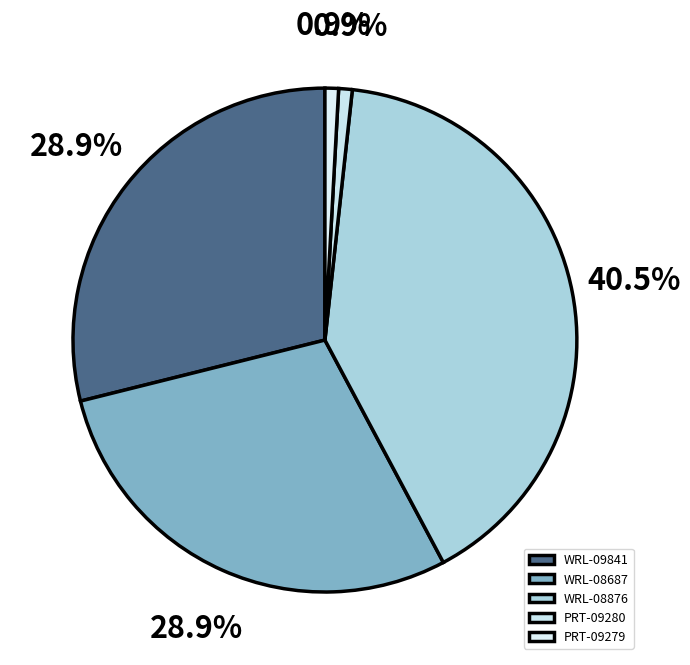

To the nearest percent, what is the combined percentage of WRL-08876 and PRT-09280?

41%